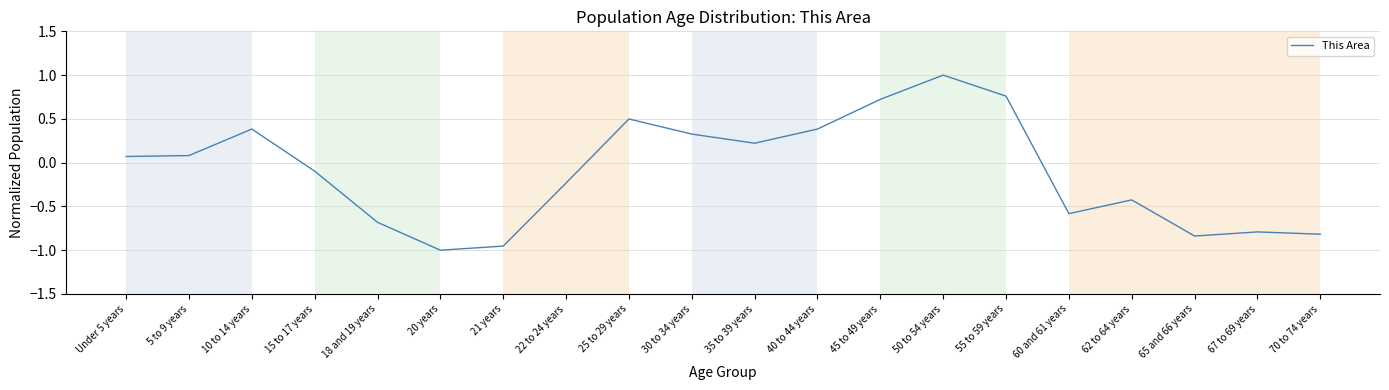

What position from the right is 5 to 9 years?

19